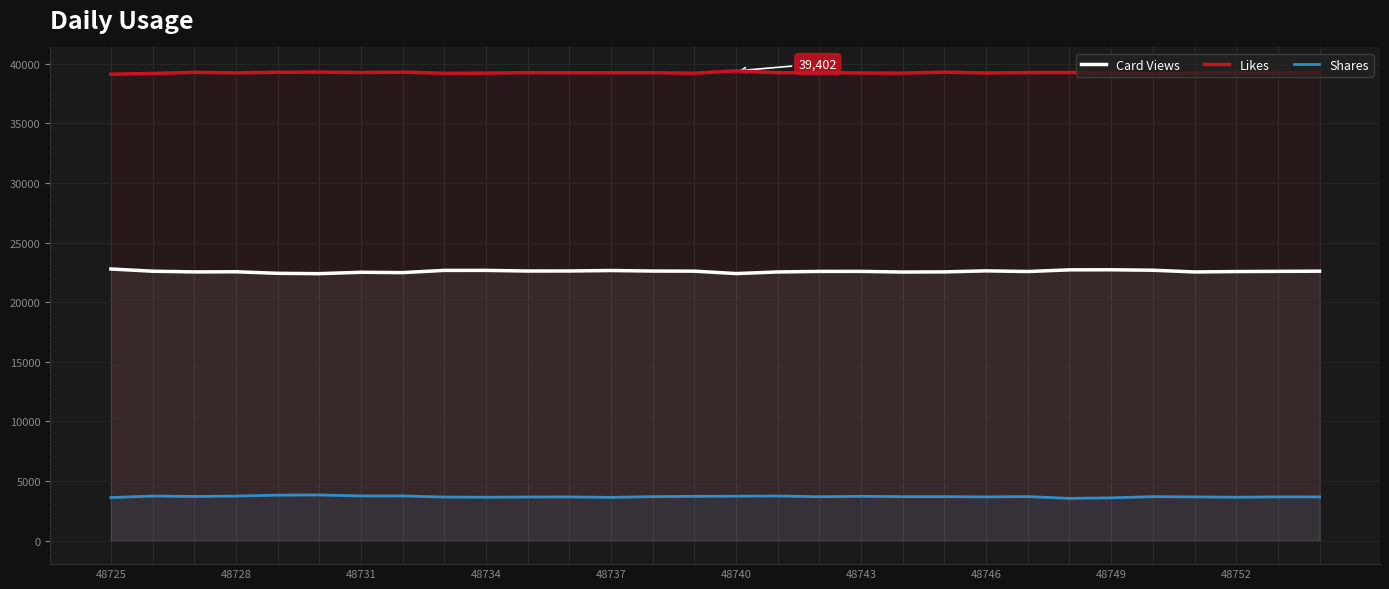

True or false: Shares and Card Views cross at least once.

False